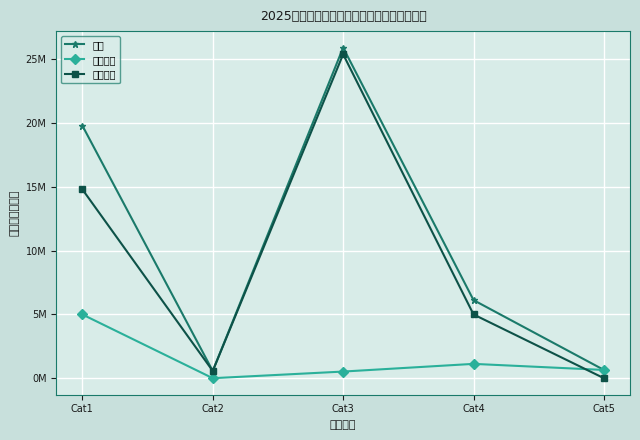

Reading left to right, transcribe all the data shown in this chart.

合计: 19.8	0.6	25.9	6.1	0.6
基本支出: 5.0	0.0	0.5	1.1	0.6
项目支出: 14.8	0.6	25.4	5.0	0.0